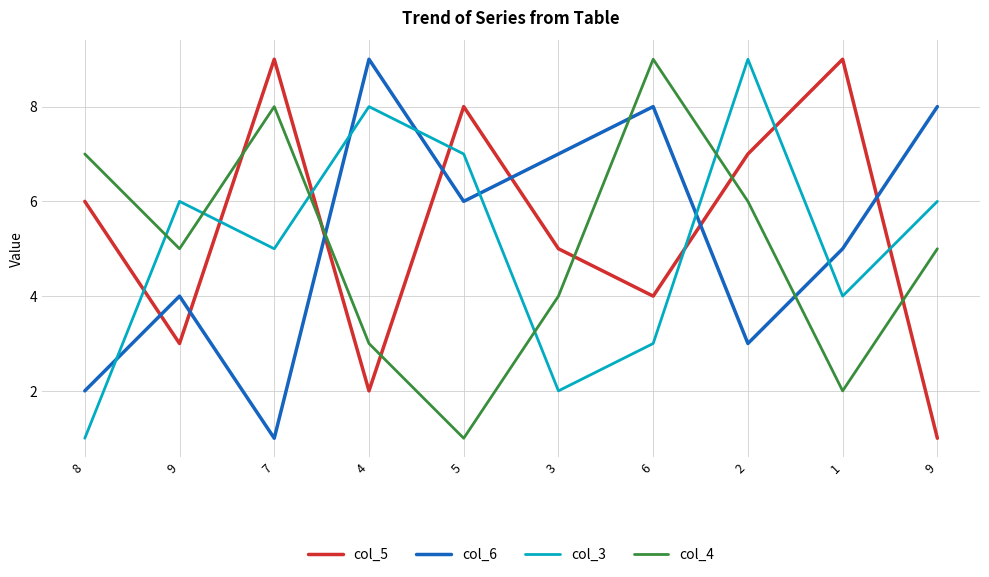

What is the minimum value for col_3?

1